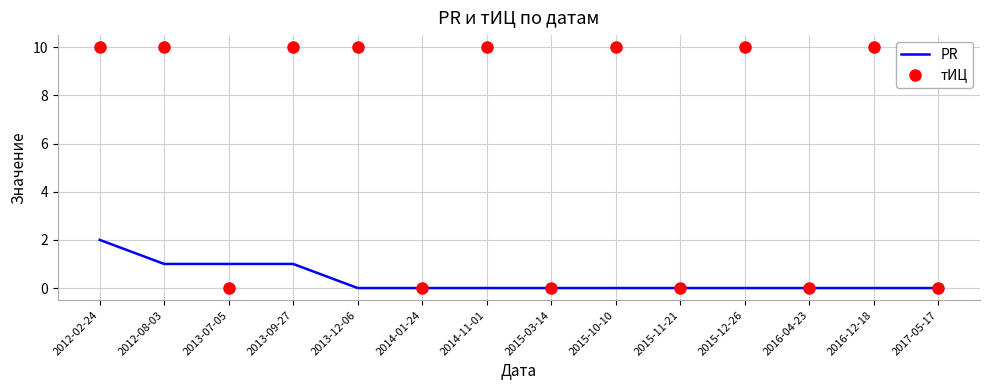

Reading left to right, what are all the values shown in this chart?

PR: 2	1	1	1	0	0	0	0	0	0	0	0	0	0
тИЦ: 10	10	0	10	10	0	10	0	10	0	10	0	10	0